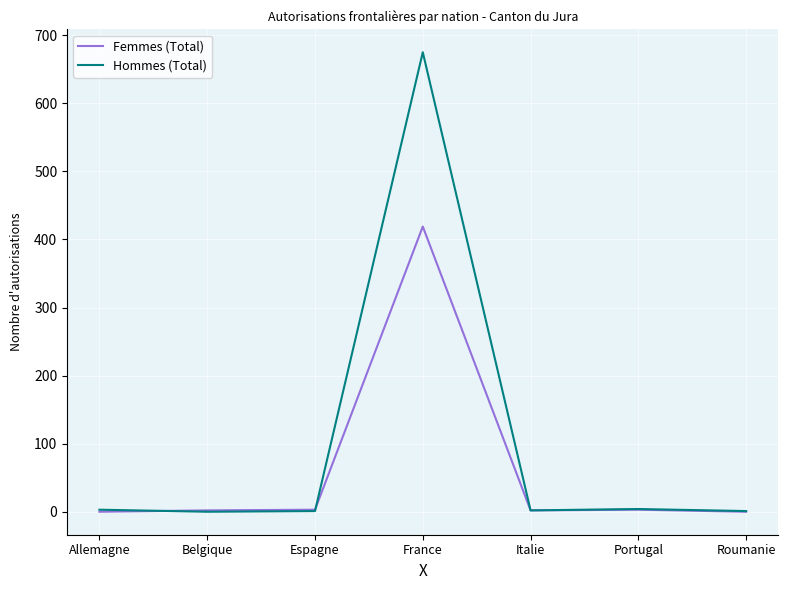

What is the average value of the Femmes (Total) series?

61